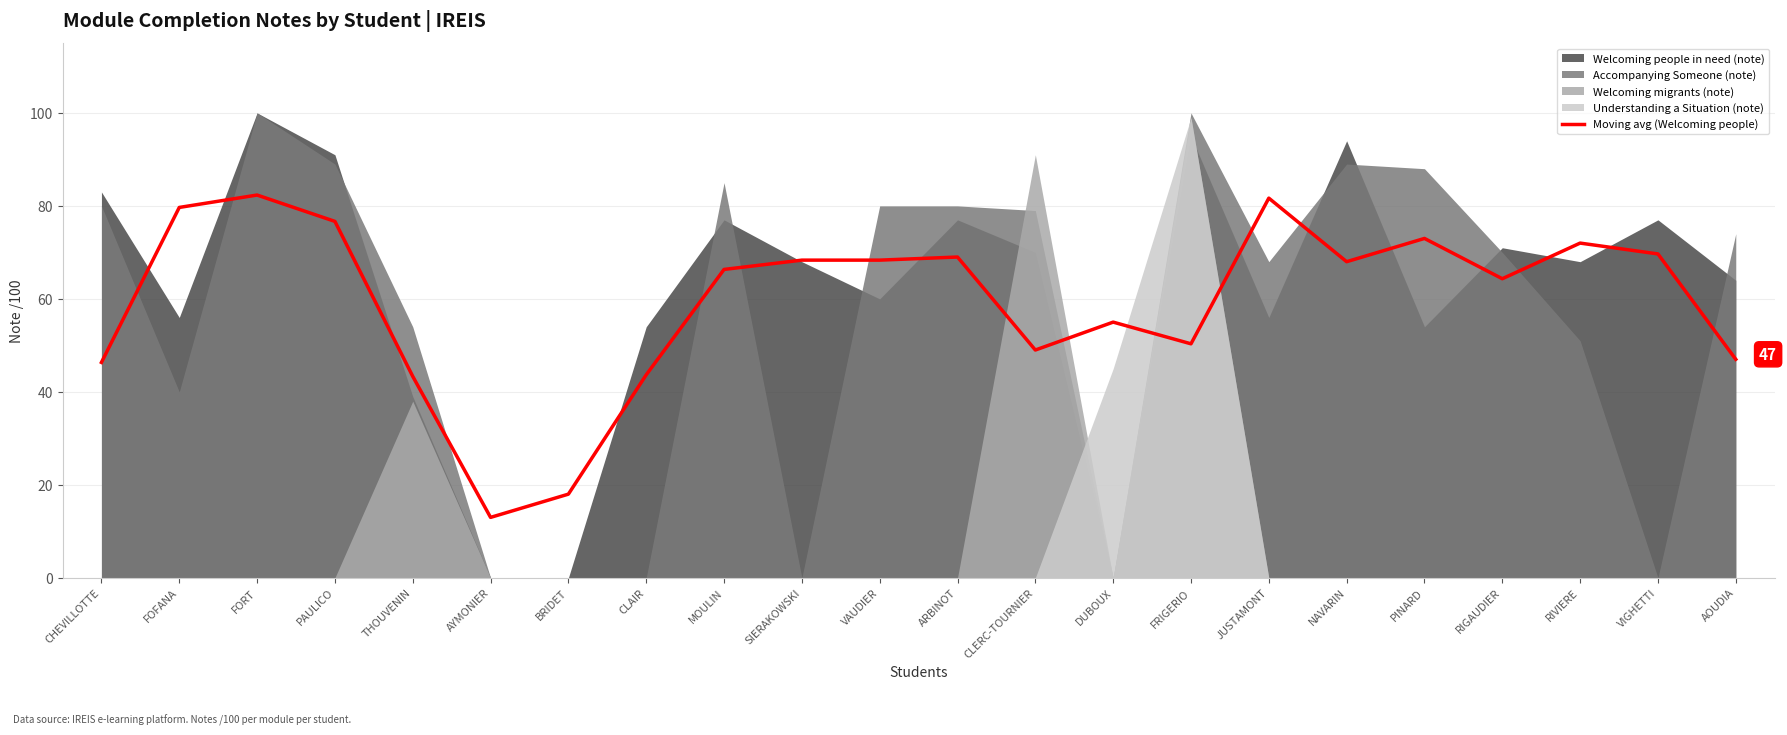

Does the chart have visible grid lines?

Yes